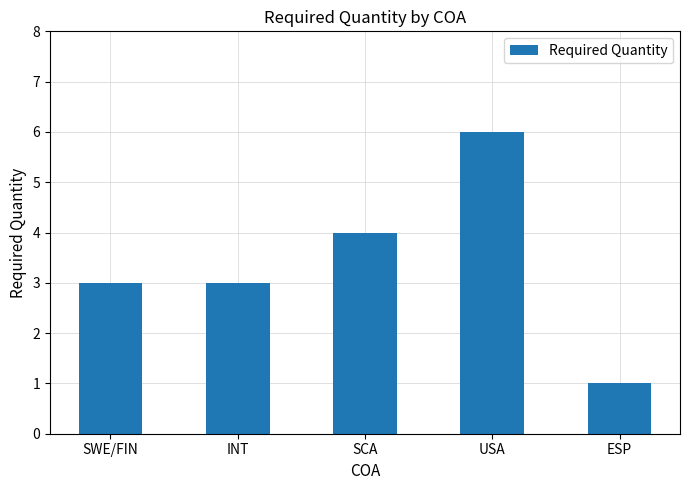

How many bars are there in total?

5